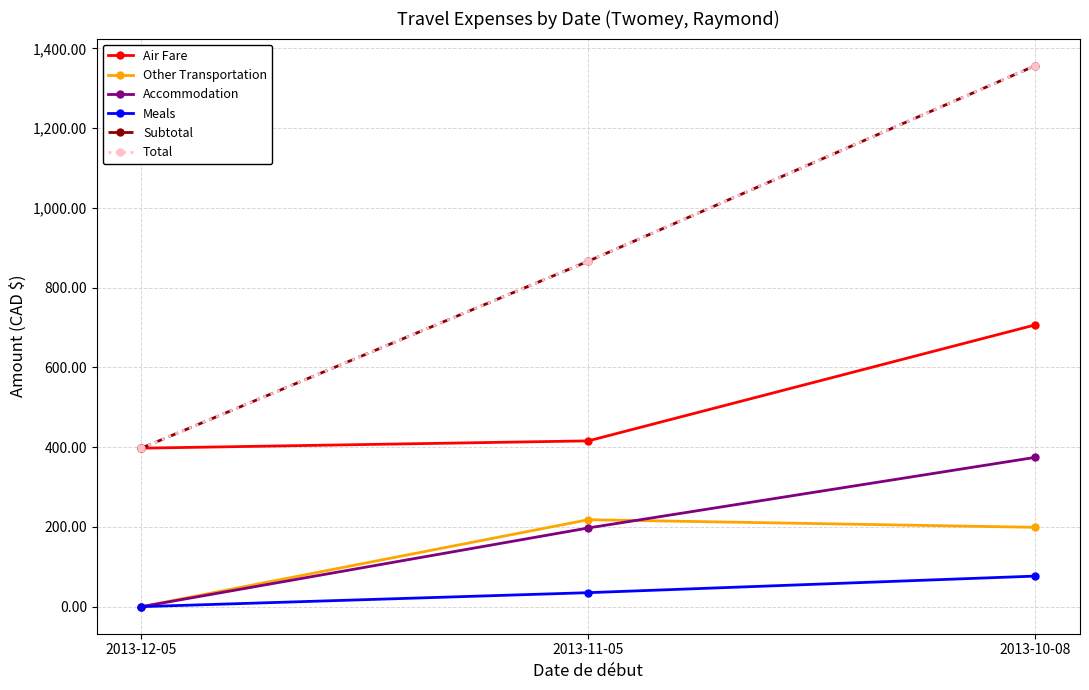

Where does the Subtotal series first go above 866?

2013-11-05